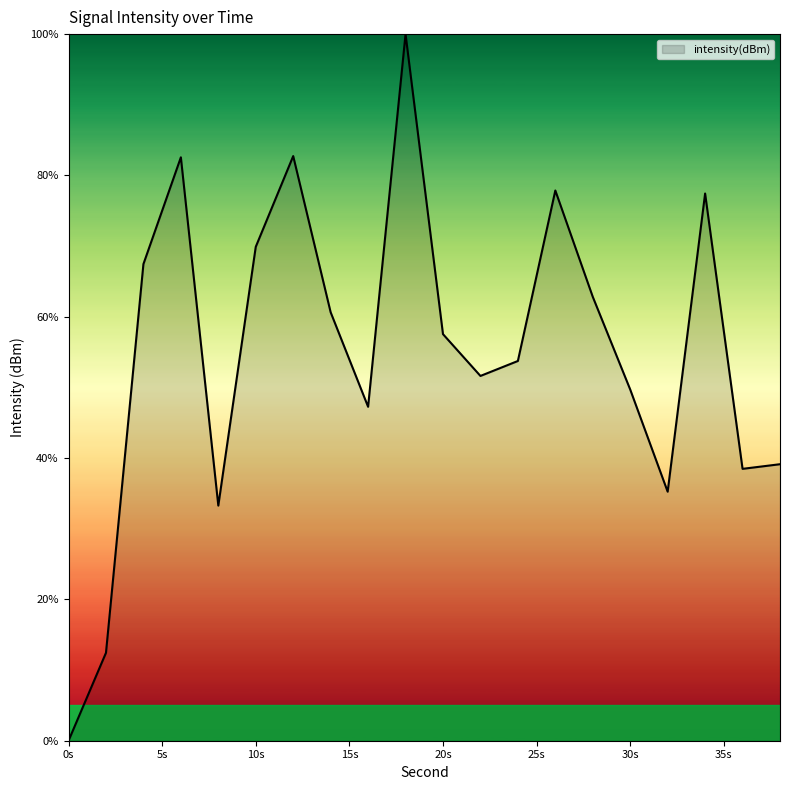

What is the maximum value shown in the chart?

100.0